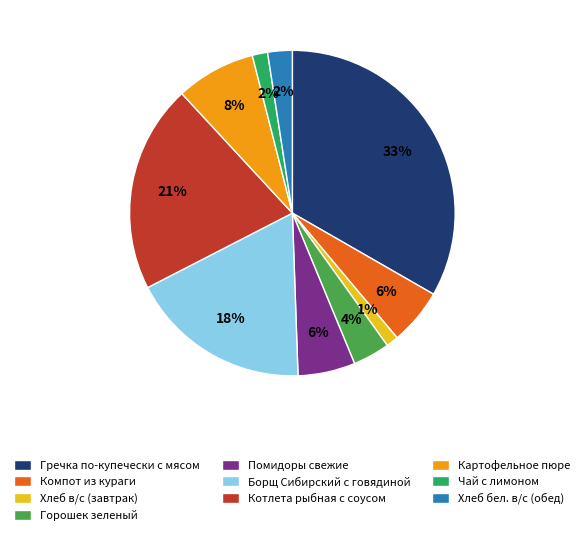

How many slices are in this pie chart?

10